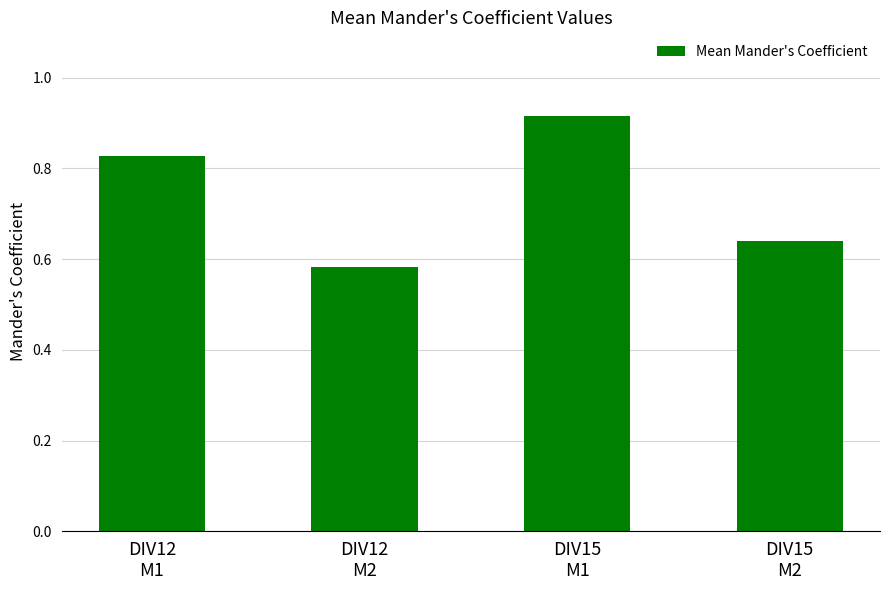

Which category has the highest value across all series?

DIV15
M1